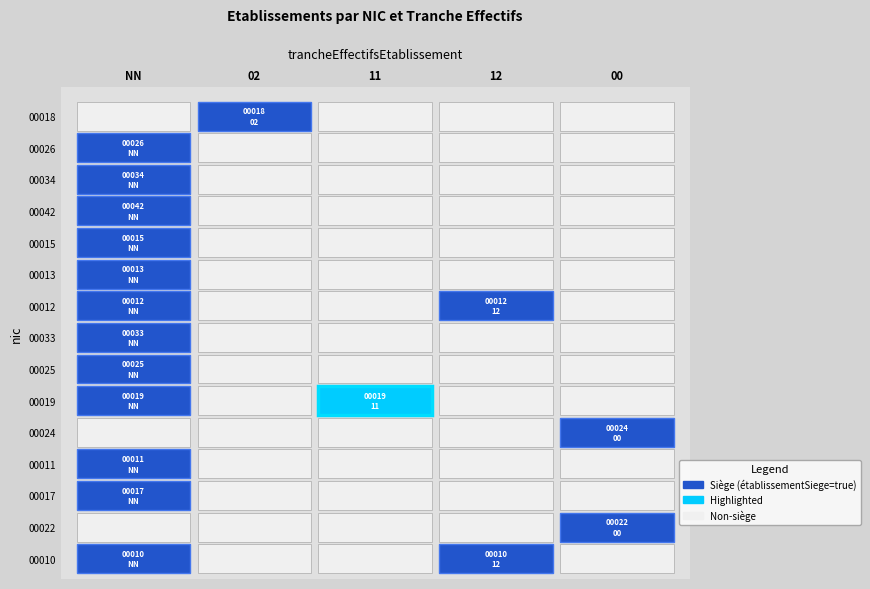

Count the number of data series in this chart.

15